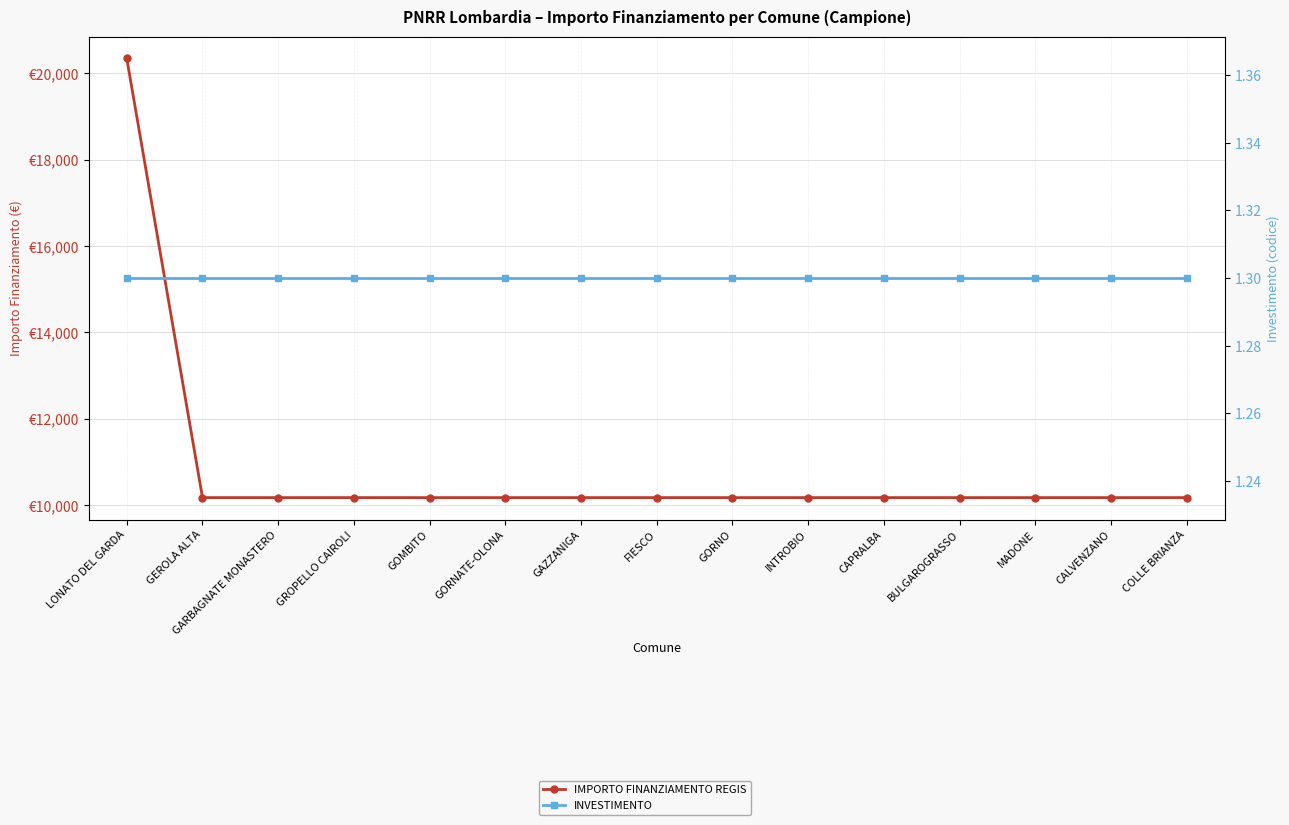

At which category is the sum across all series the highest?

LONATO DEL GARDA